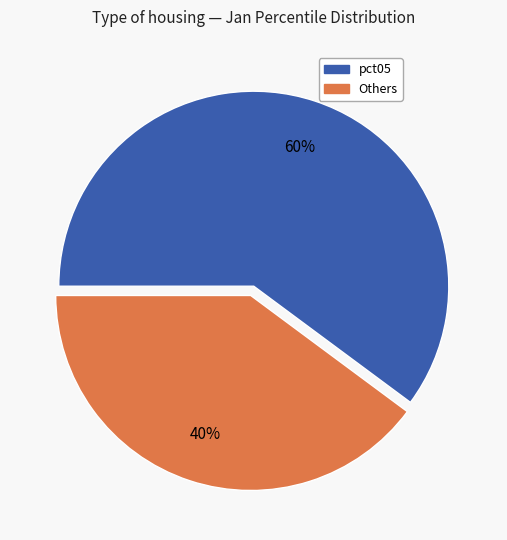

Is there any slice that represents more than half of the pie?

Yes